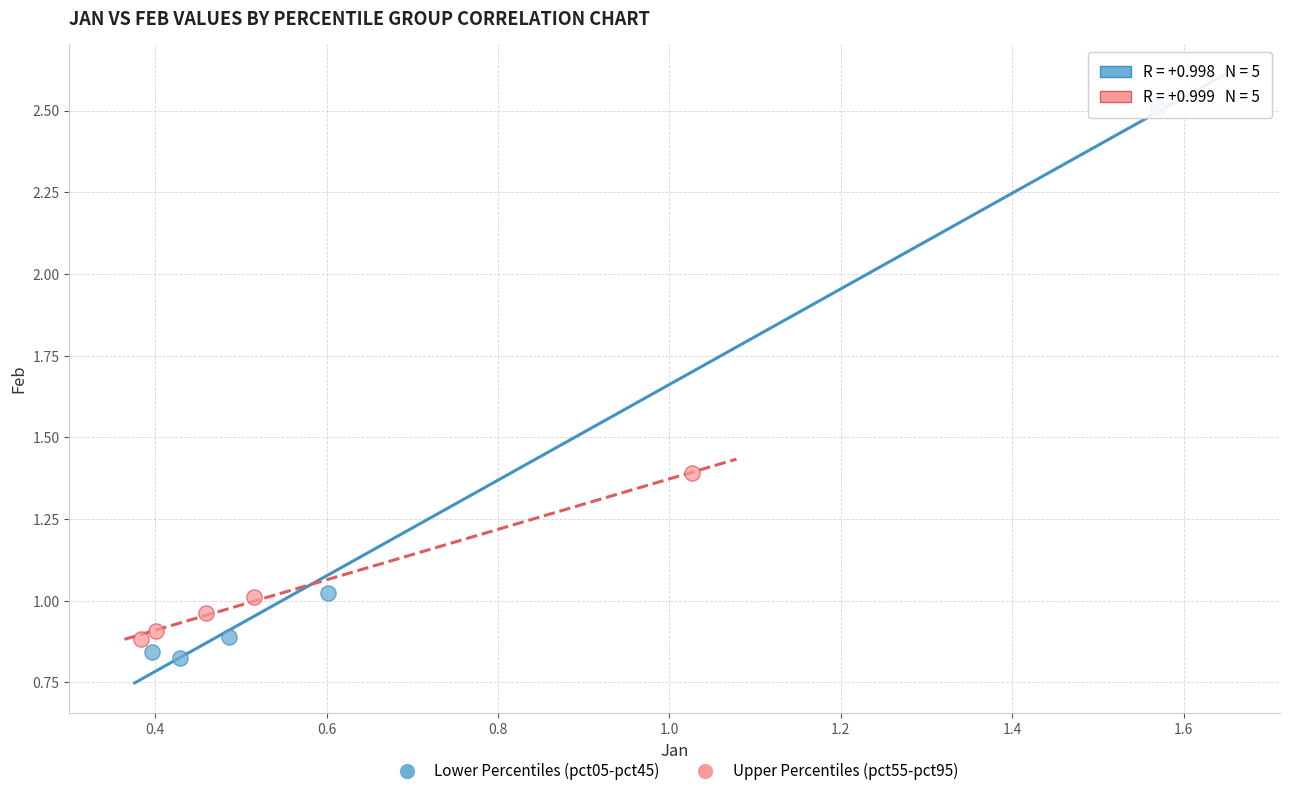

Which series reaches the maximum Y coordinate?

Lower Percentiles (pct05-pct45)